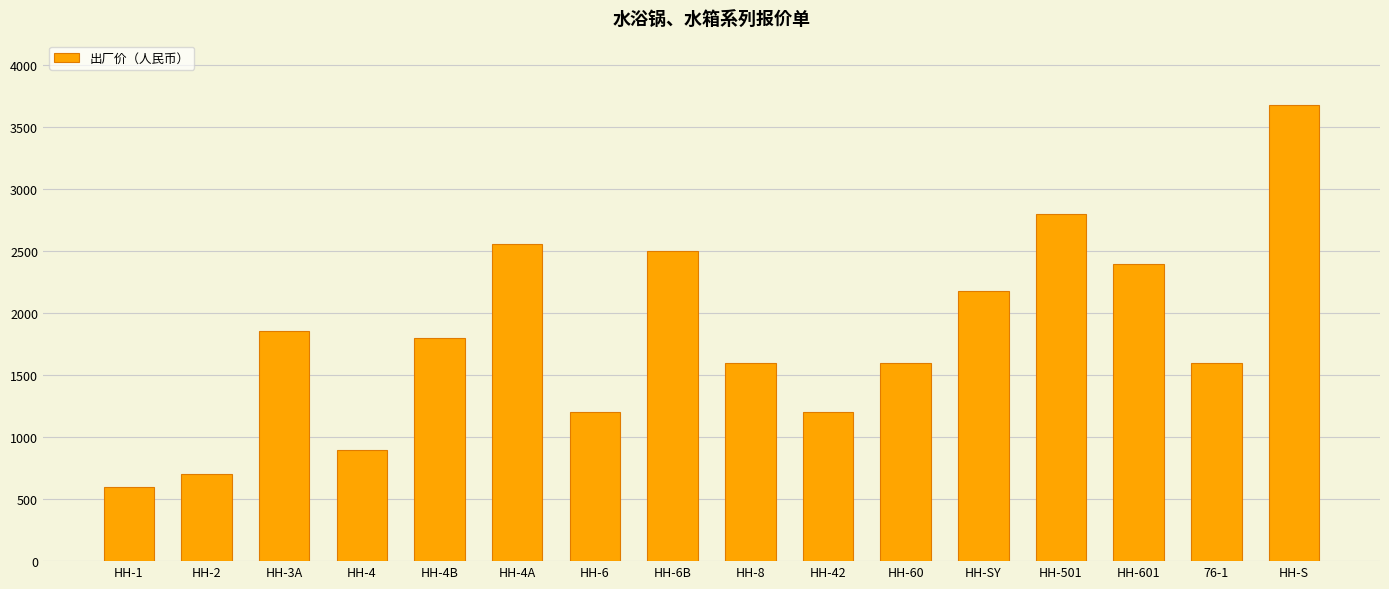

What is the sum of all values?

29180